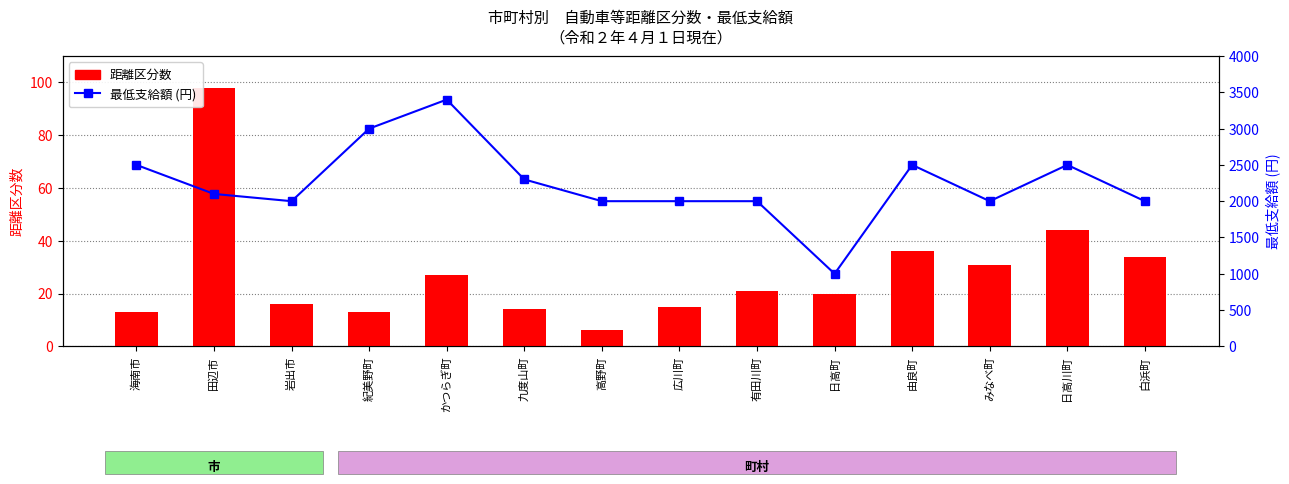

Where does the 最低支給額 series first go above 2100?

海南市